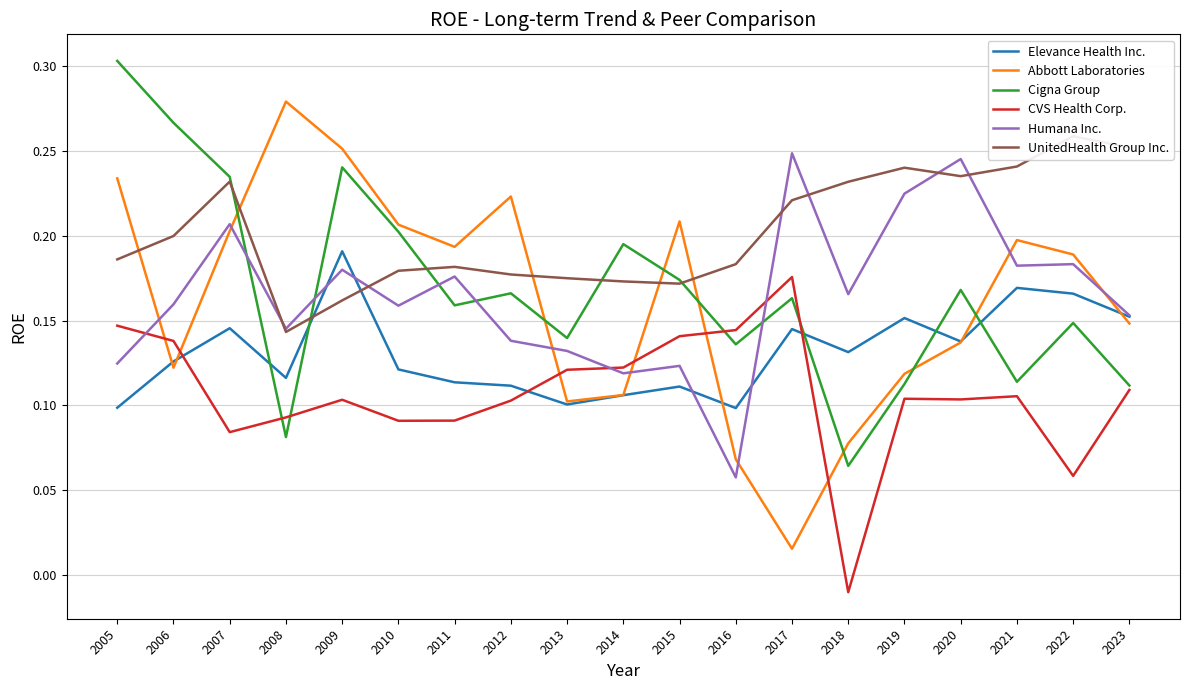

Where do Cigna Group and Elevance Health Inc. first cross each other?

2007 and 2008